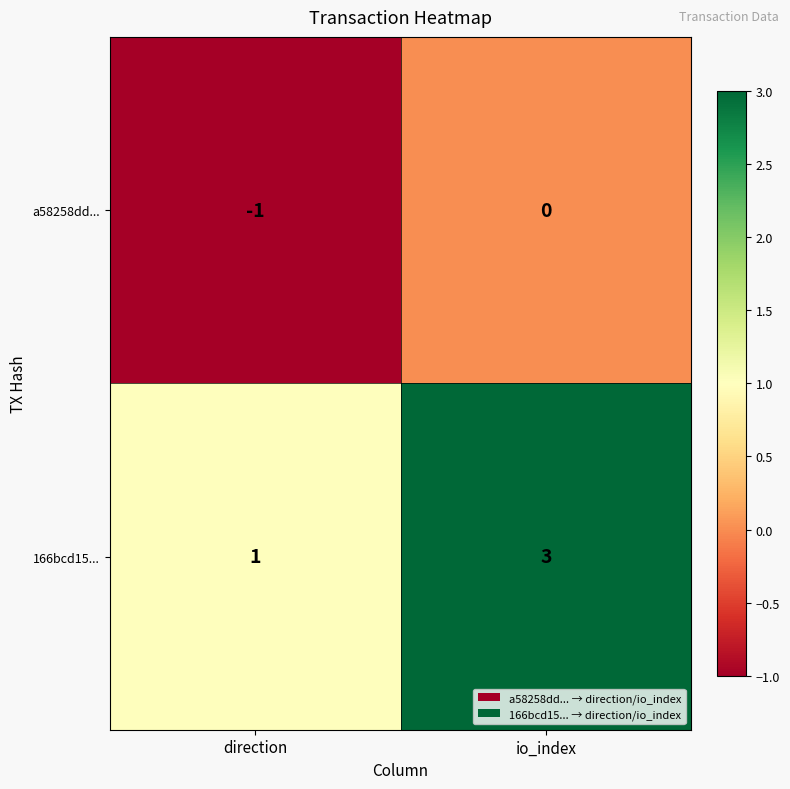

How many categories are shown in the chart?

2